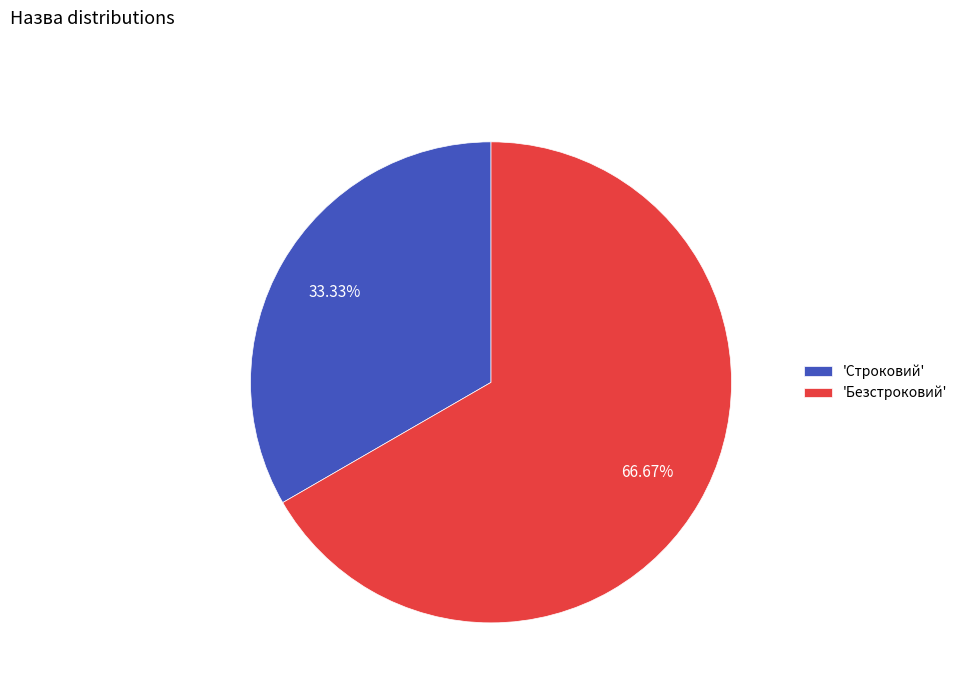

Combined, do 'Безстроковий' and 'Строковий' account for over 50%?

Yes